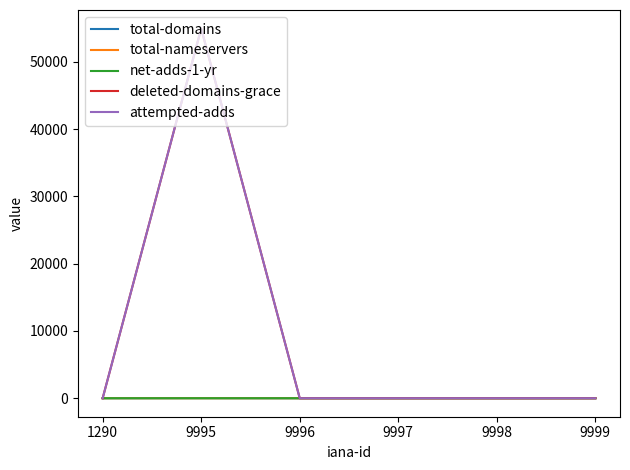

How many lines are shown in the chart?

5